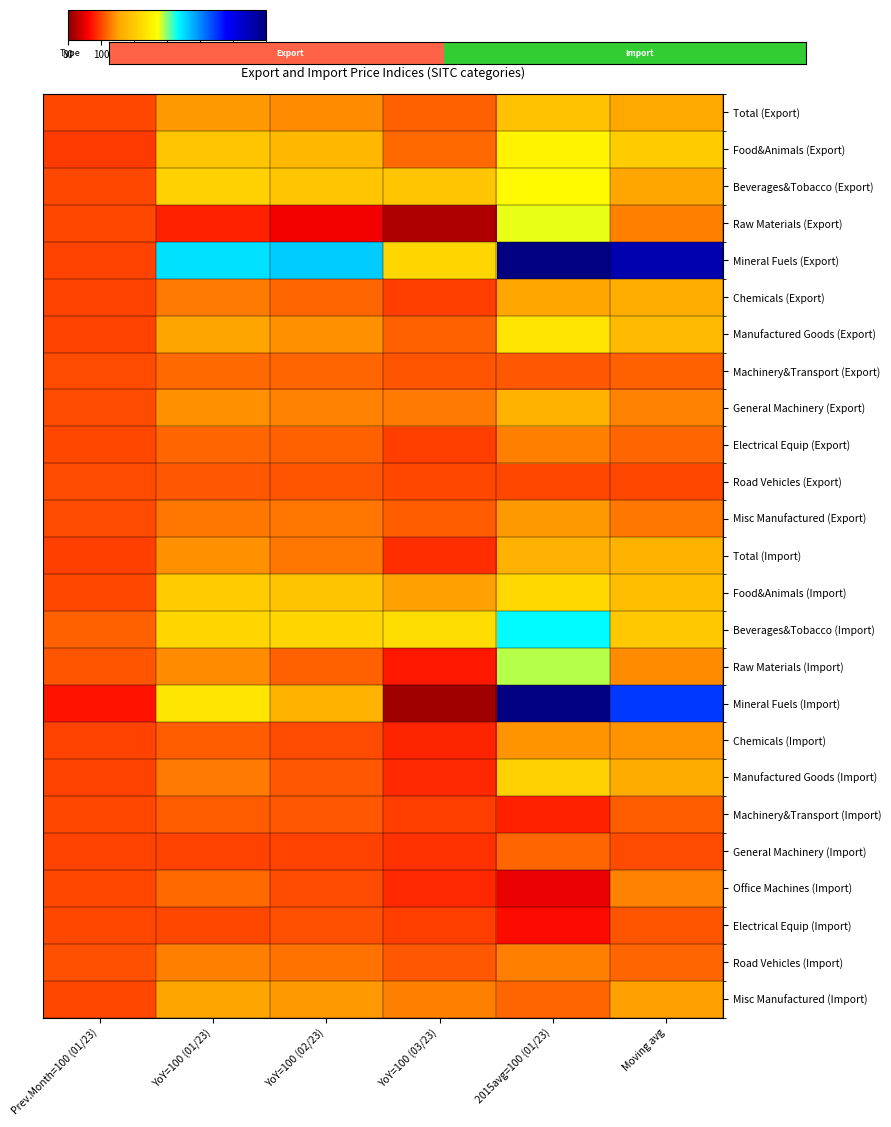

Which series changed the most between YoY=100 (02/23) and 2015avg=100 (01/23)?

Mineral Fuels (Export)